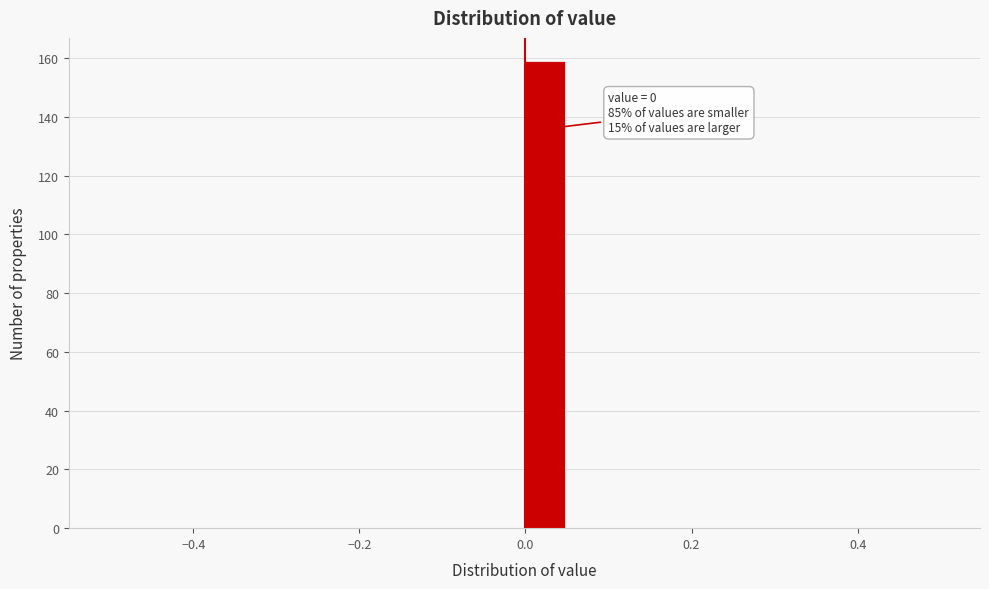

Around what value on the x-axis is the tallest bar? Give the approximate position of its centre, as read against the axis.

0.02